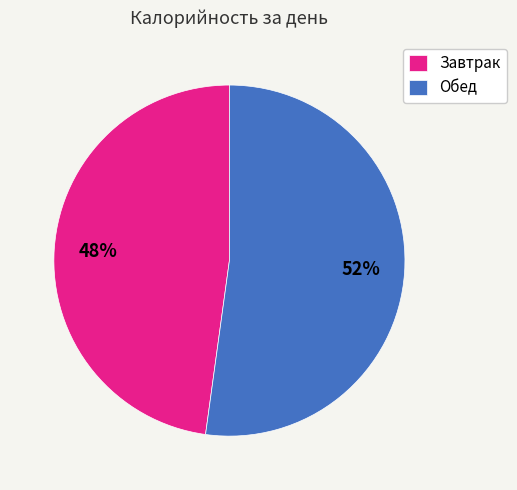

What percentage is the Завтрак slice, to the nearest percent?

48%